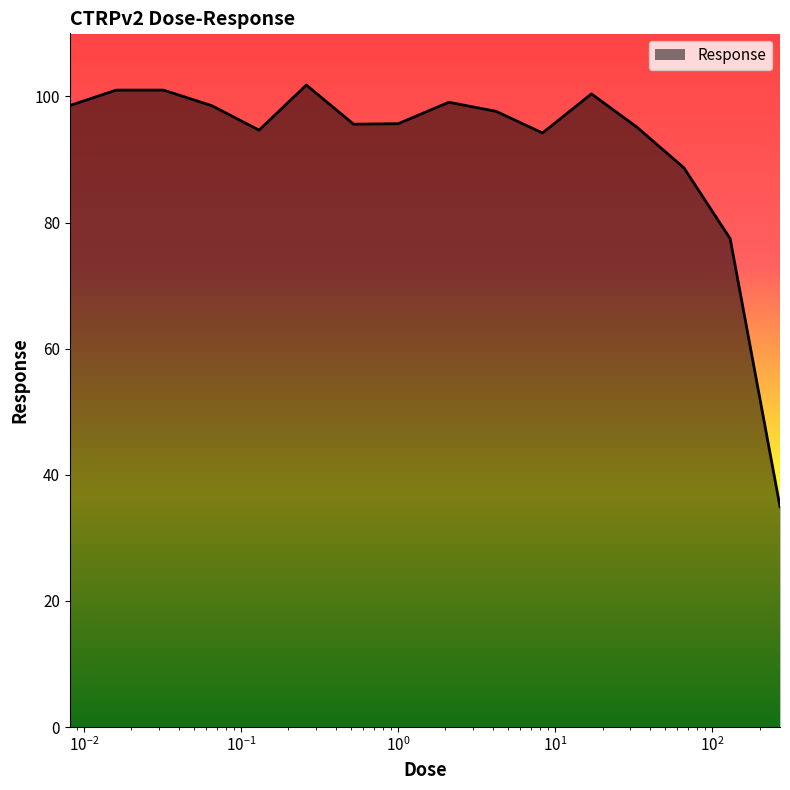

How many lines are shown in the chart?

1